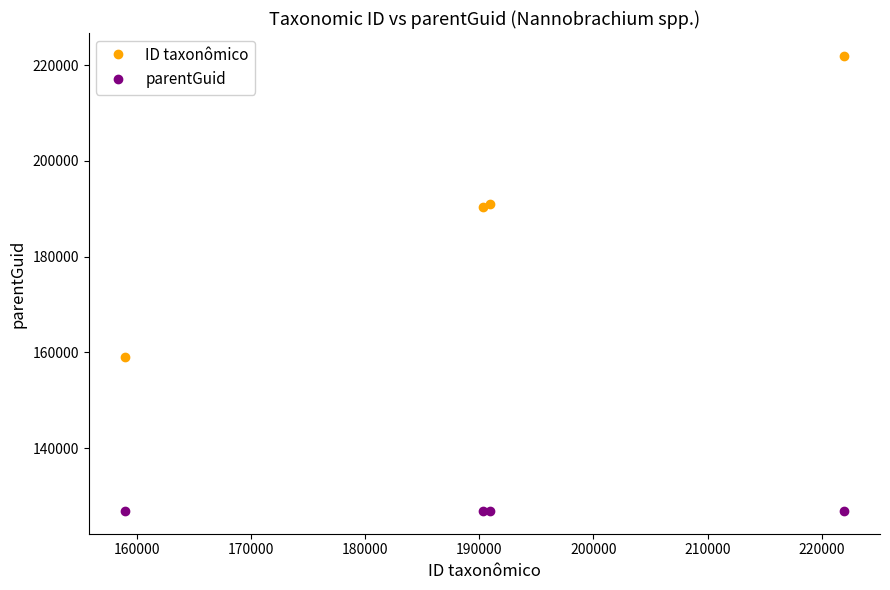

True or false: parentGuid has more than 0 interior local peaks.

False